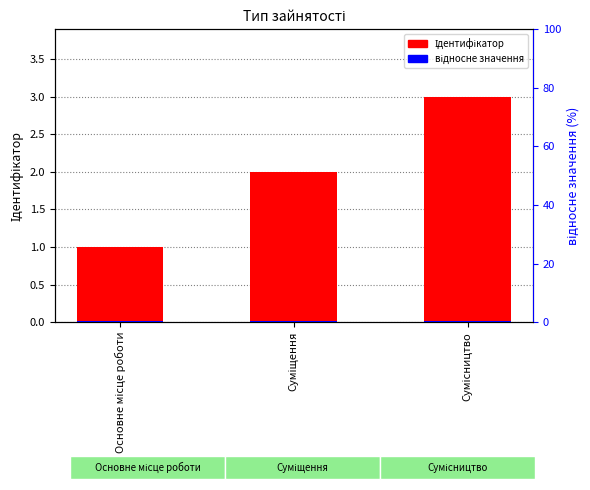

Is the value of Ідентифікатор at Суміщення greater than the value of відносне значення at Суміщення?

Yes